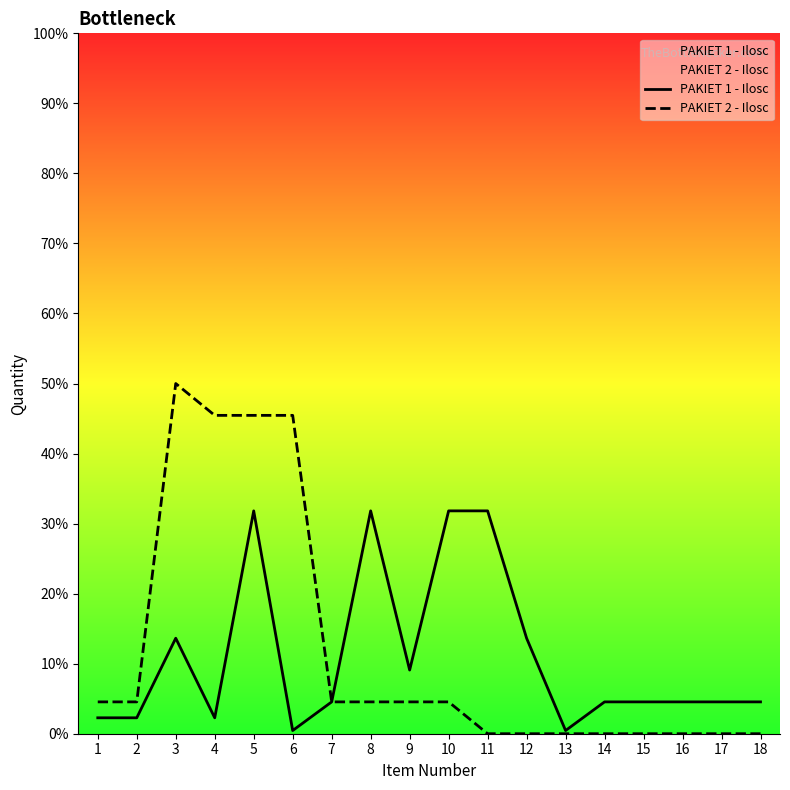

List the labels in order of PAKIET 1 - Ilosc value, smallest first.

6, 13, 1, 2, 4, 7, 14, 15, 16, 17, 18, 9, 3, 12, 5, 8, 10, 11